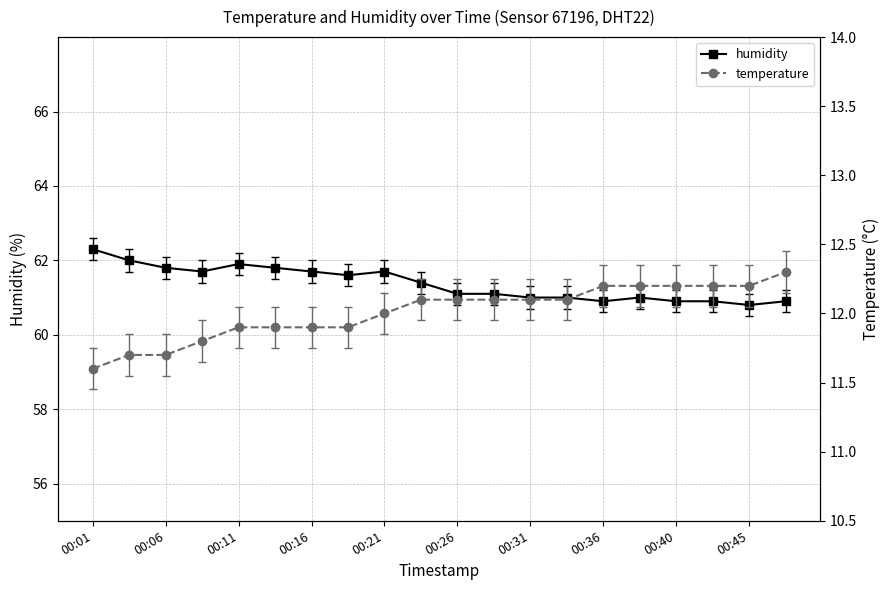

True or false: humidity has more than 0 interior local peaks.

True